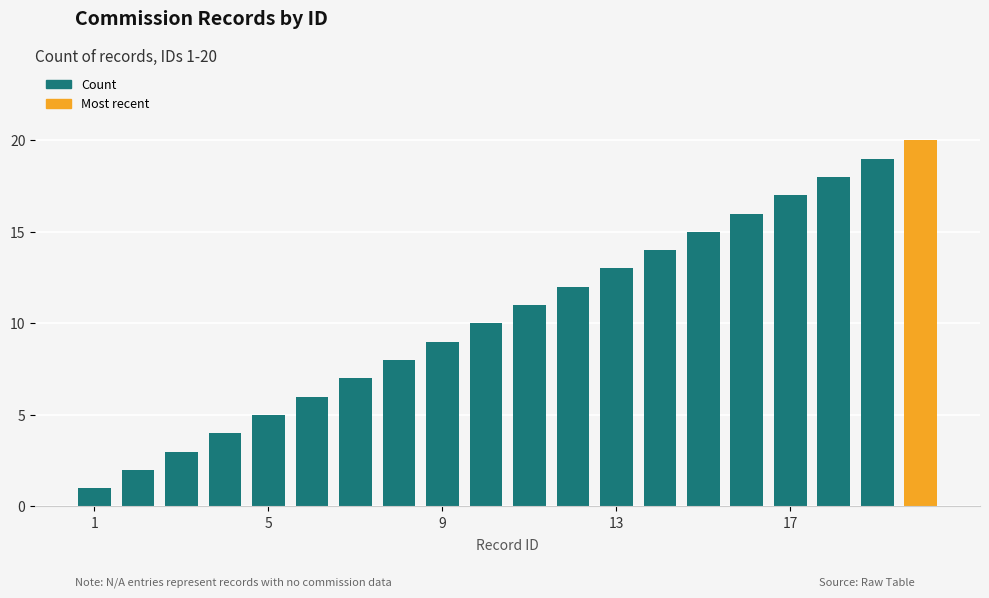

How many values are below 11?

10